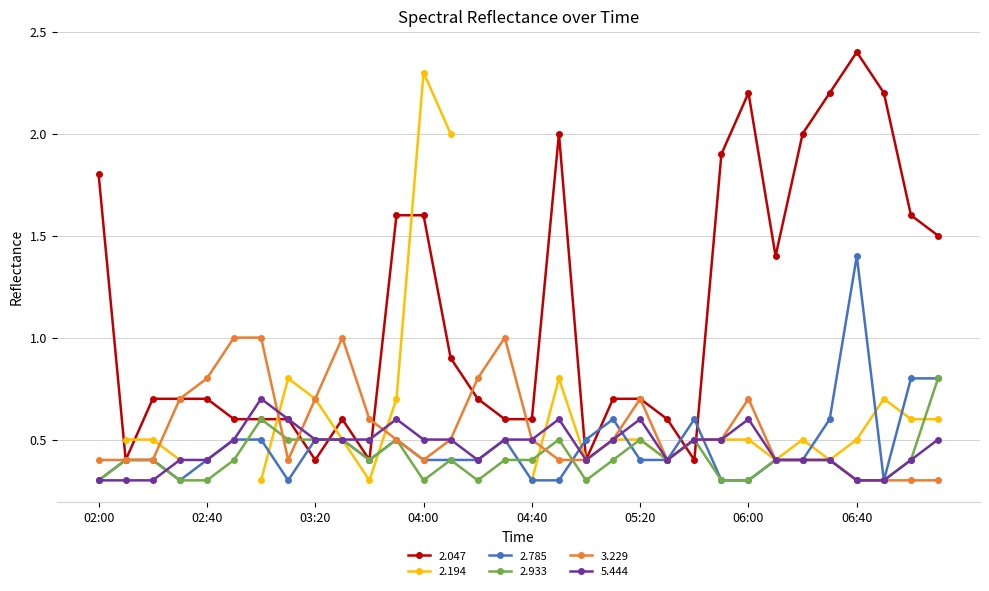

What is the lowest value of the 5.444 series?

0.3